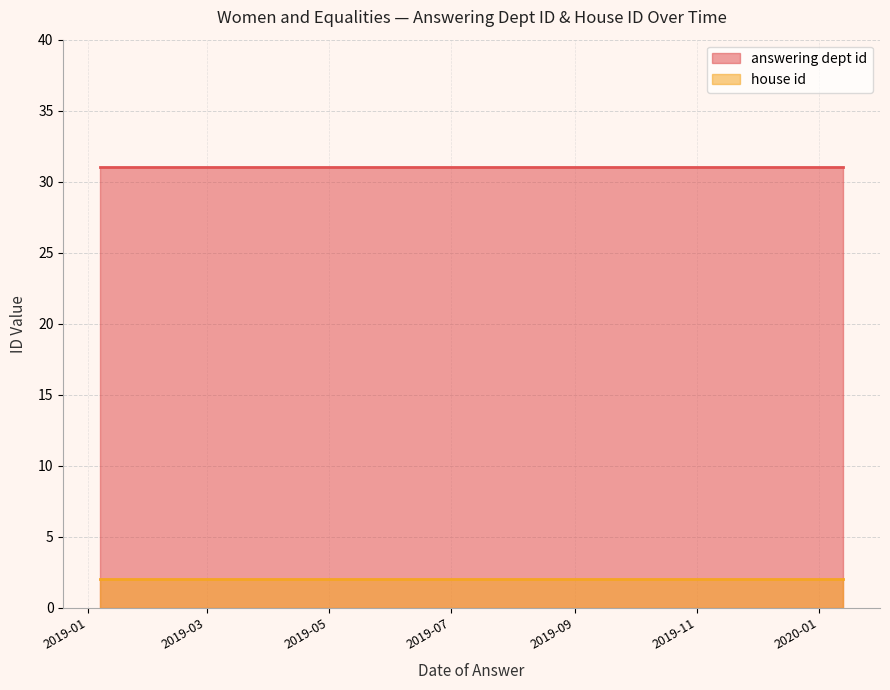

Is it true that house id equals 3 at 2020-01-13?

False